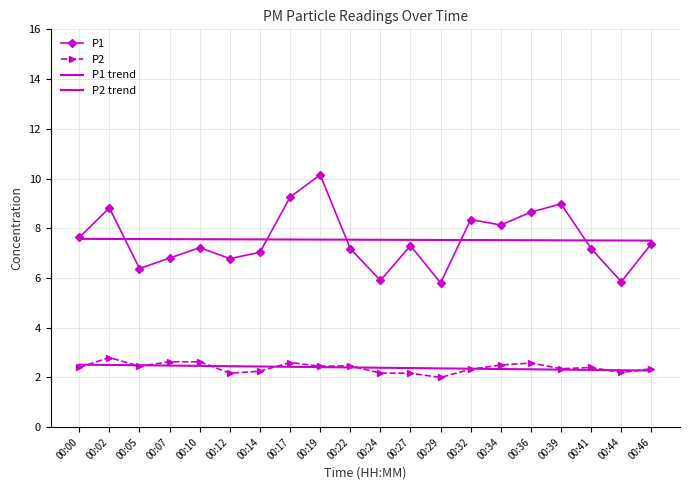

Where is the first local maximum for P2?

00:02